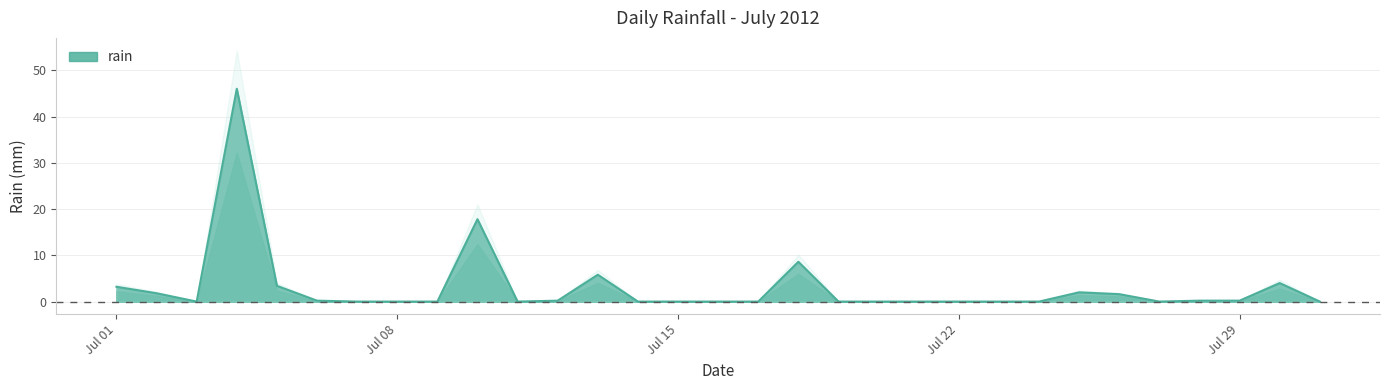

Reading right to left, list all the values displayed in this chart.

0.0	4.0	0.2	0.2	0.0	1.6	2.0	0.0	0.0	0.0	0.0	0.0	0.0	8.6	0.0	0.0	0.0	0.0	5.8	0.2	0.0	17.8	0.0	0.0	0.0	0.2	3.4	46.0	0.0	1.8	3.2